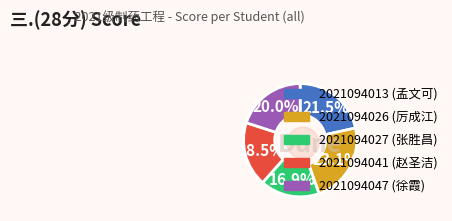

To the nearest percent, what percentage of the pie is 2021094026?

23%